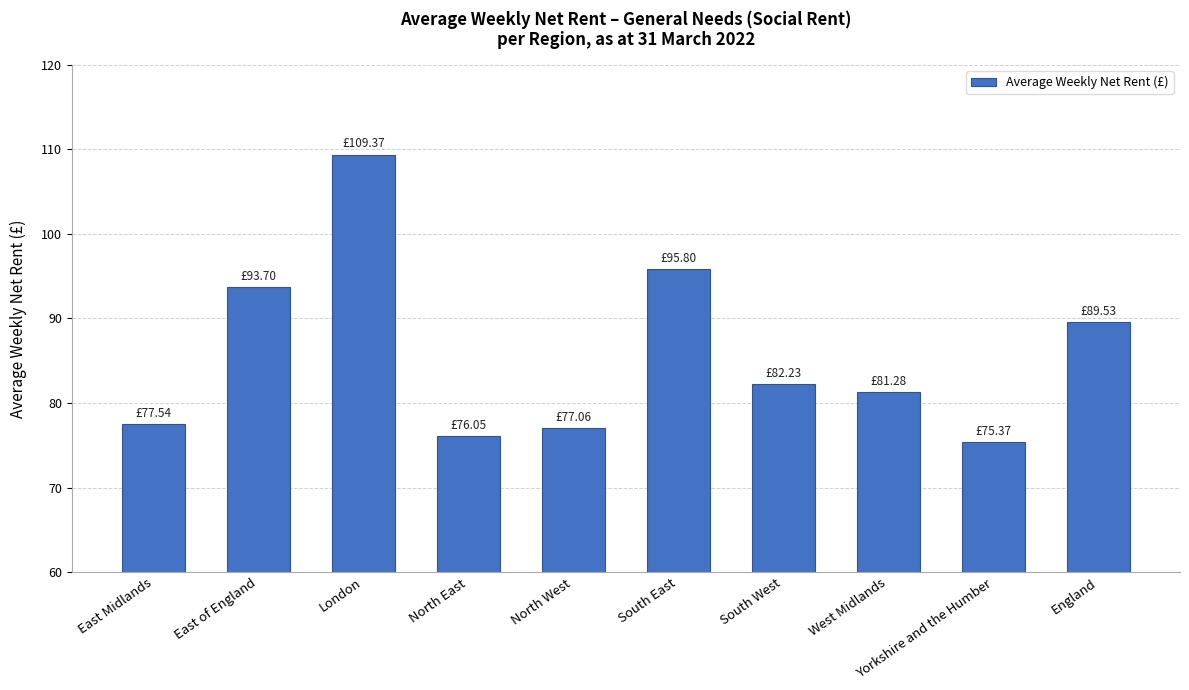

Where is the data nearest to the value 92?

East of England